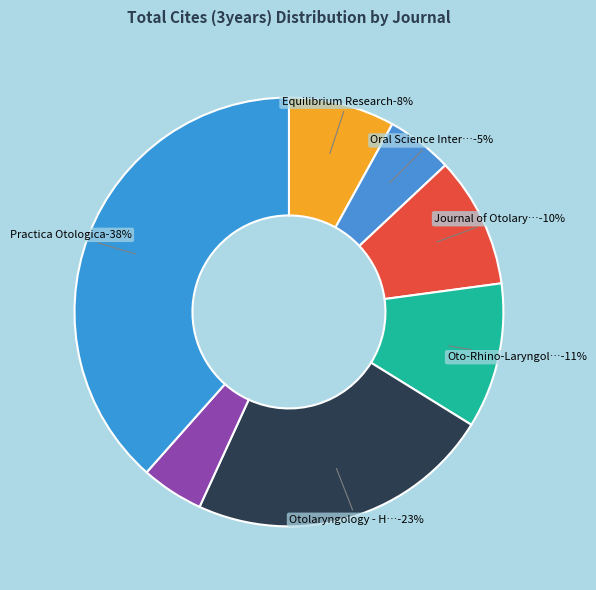

Is Oto-Rhino-Laryngology Tokyo the majority of the pie?

No